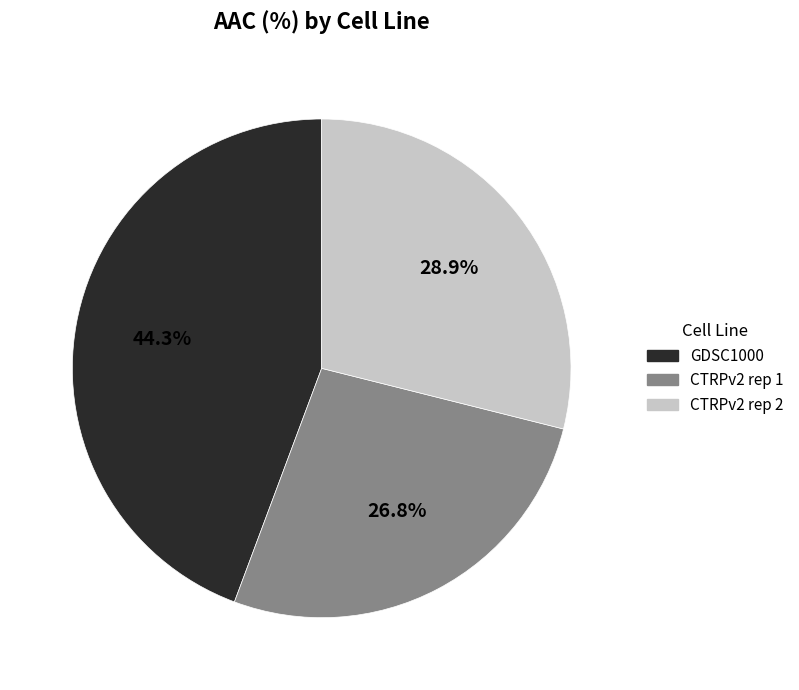

Is there any slice that represents more than half of the pie?

No